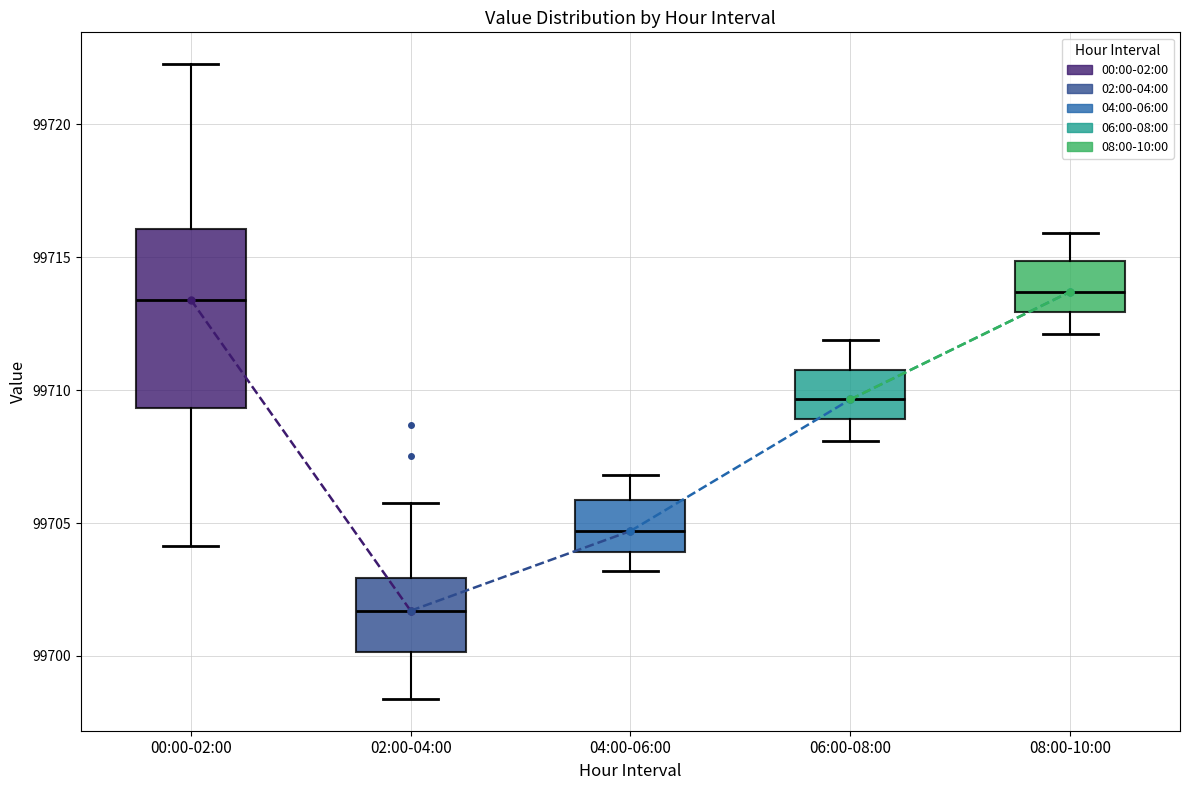

Reading left to right, transcribe this box plot: for each box, give where its median line is, the range the box spans, and where its two whiskers end, as read against the y-axis. The values are not printed on the chart, so give them approximately, as read against the axis.

00:00-02:00: median 99713.5, box 99709.5 to 99716.0, whiskers 99704.0 to 99722.5
02:00-04:00: median 99701.5, box 99700.0 to 99703.0, whiskers 99698.5 to 99706.0
04:00-06:00: median 99704.5, box 99704.0 to 99706.0, whiskers 99703.0 to 99707.0
06:00-08:00: median 99709.5, box 99709.0 to 99711.0, whiskers 99708.0 to 99712.0
08:00-10:00: median 99713.5, box 99713.0 to 99715.0, whiskers 99712.0 to 99716.0